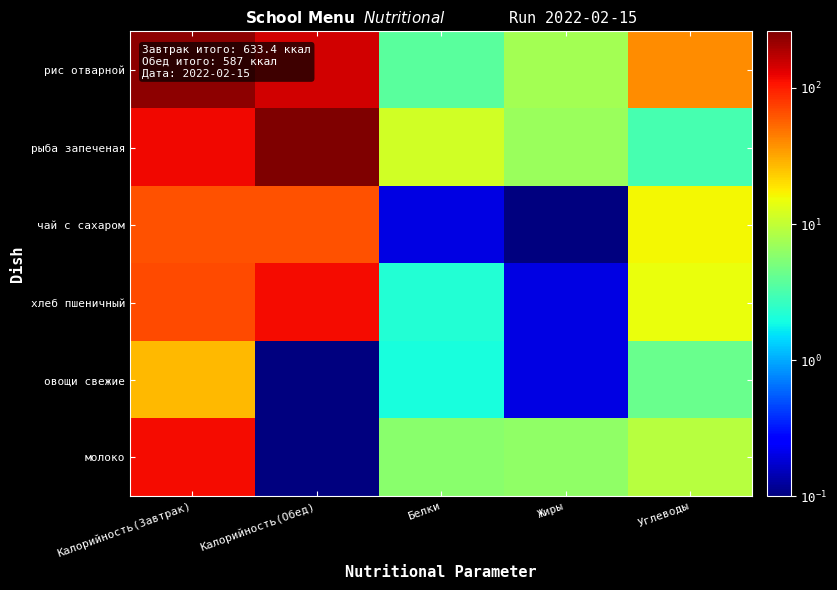

Reading left to right, extract all data points from this chart.

рис отварной: Калорийность(Завтрак)=236.8	Калорийность(Обед)=146.6	Белки=3.7	Жиры=7.4	Углеводы=38.9
рыба запеченая: Калорийность(Завтрак)=119.5	Калорийность(Обед)=260.4	Белки=11.6	Жиры=6.8	Углеводы=3.1
чай с сахаром: Калорийность(Завтрак)=64.8	Калорийность(Обед)=64.8	Белки=0.2	Жиры=0.1	Углеводы=16.2
хлеб пшеничный: Калорийность(Завтрак)=68.9	Калорийность(Обед)=114.8	Белки=2.2	Жиры=0.2	Углеводы=14.6
овощи свежие: Калорийность(Завтрак)=27.0	Калорийность(Обед)=0.1	Белки=2.0	Жиры=0.2	Углеводы=4.3
молоко: Калорийность(Завтрак)=116.4	Калорийность(Обед)=0.1	Белки=5.8	Жиры=6.2	Углеводы=9.1